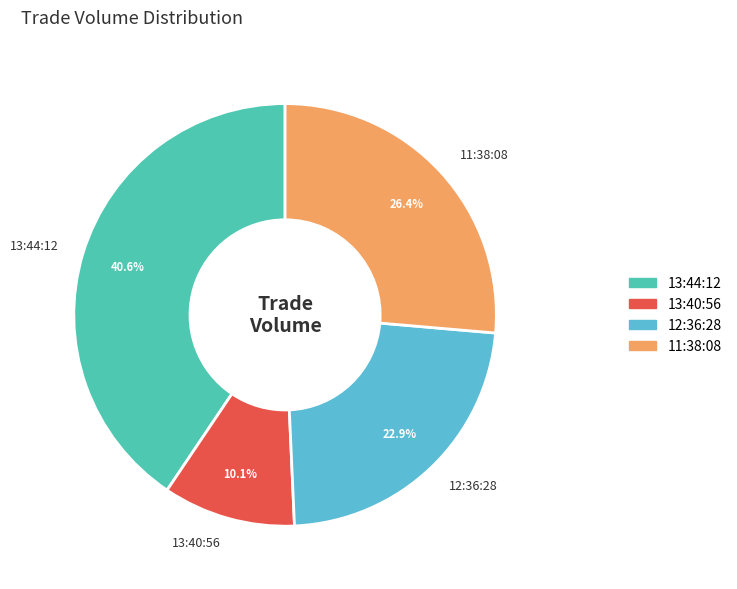

Between 12:36:28 and 13:40:56, which is larger?

12:36:28